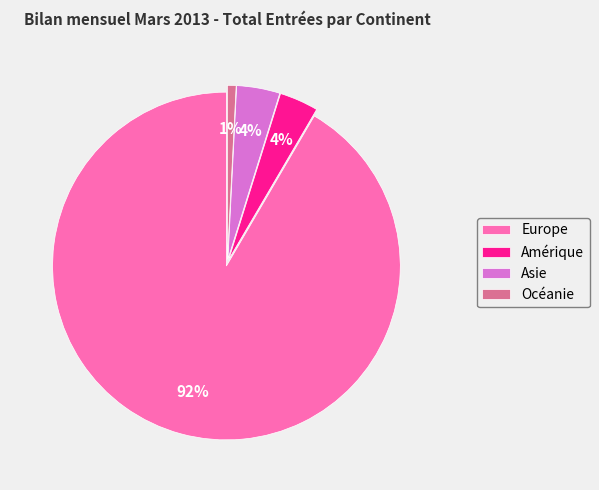

What is the largest slice in the pie chart?

Europe